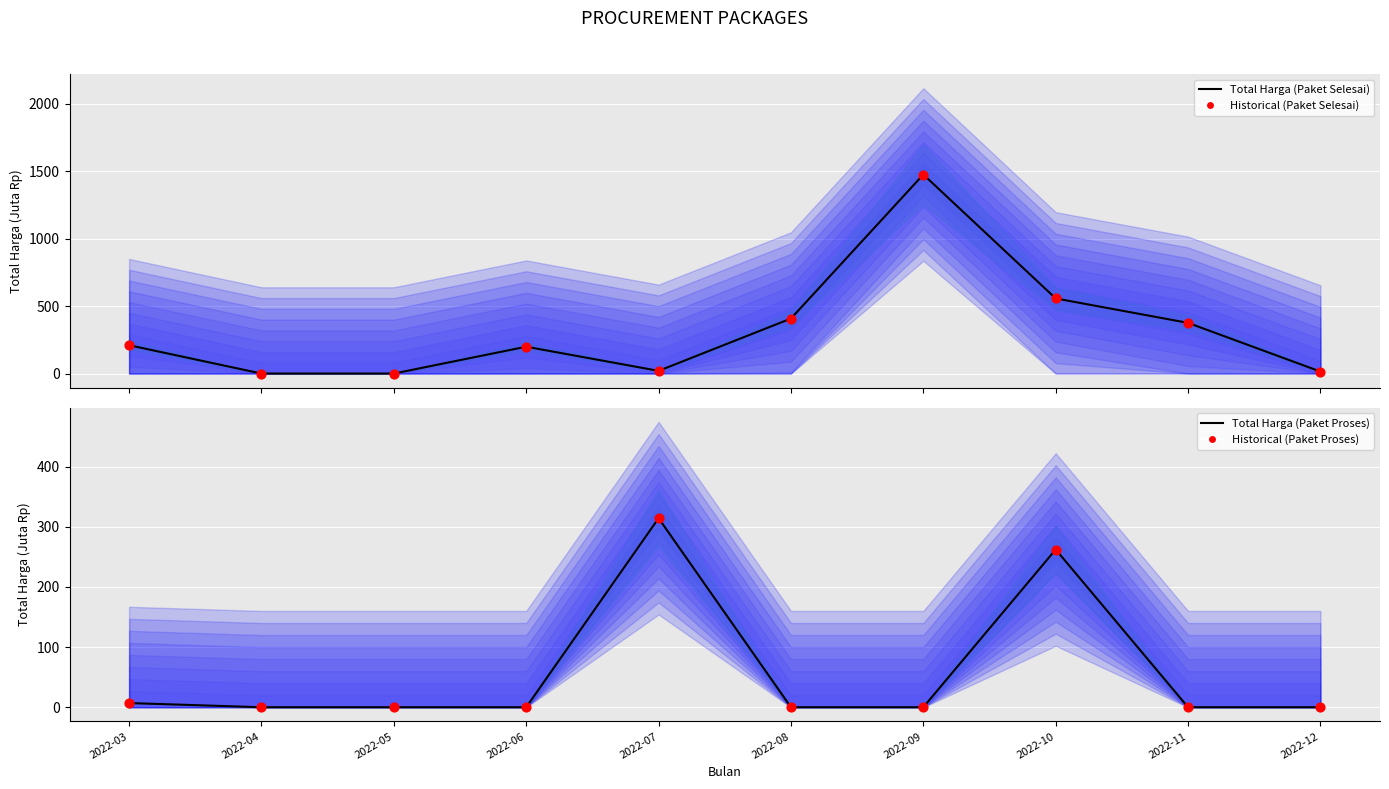

Which series reaches the maximum Y coordinate?

Total Harga (Paket Selesai)